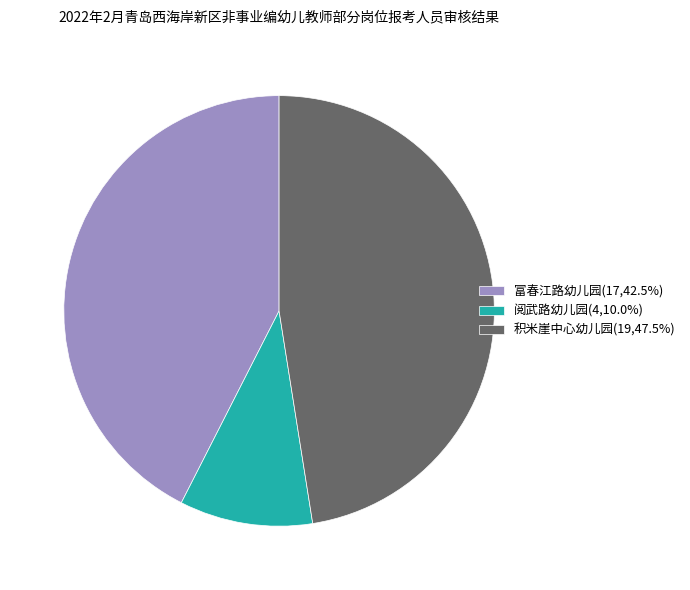

Which has a higher value, 富春江路幼儿园 or 积米崖中心幼儿园?

积米崖中心幼儿园